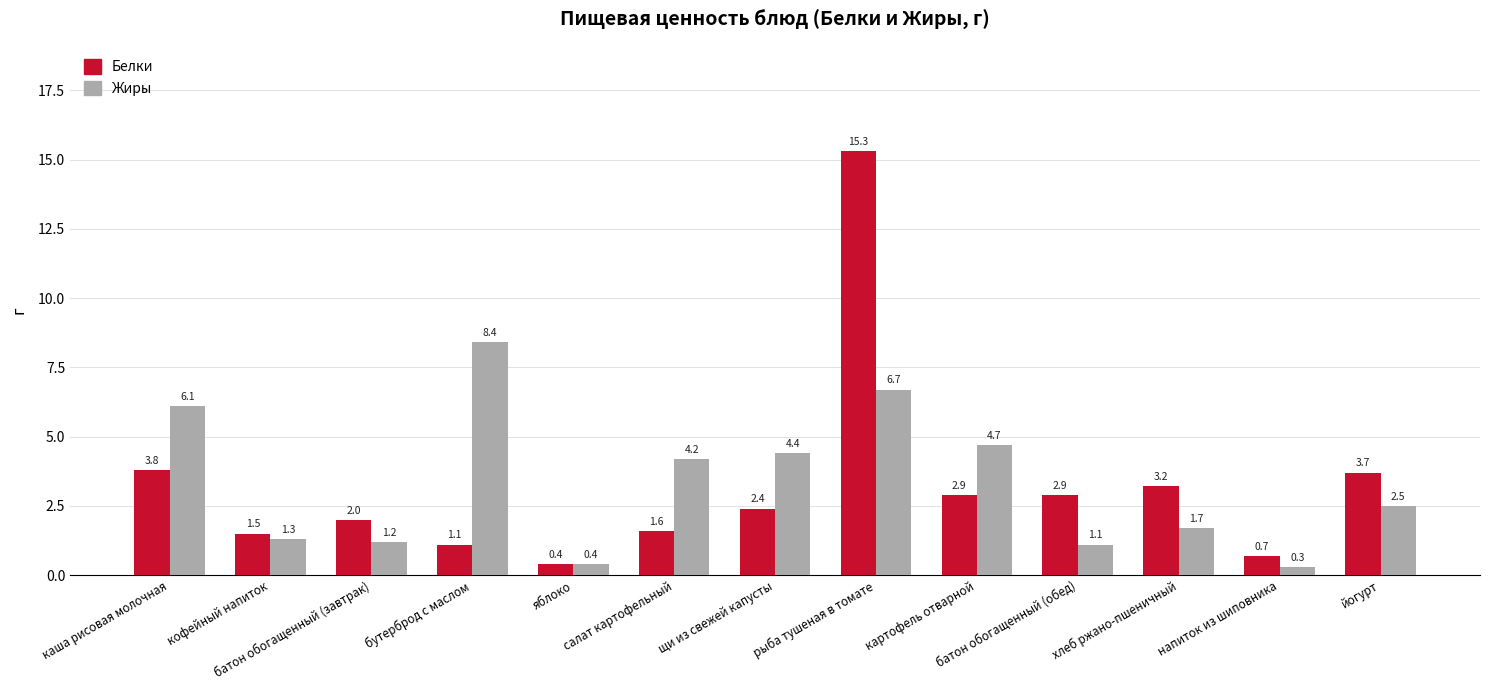

What is the total value across all series at рыба тушеная в томате?

22.0